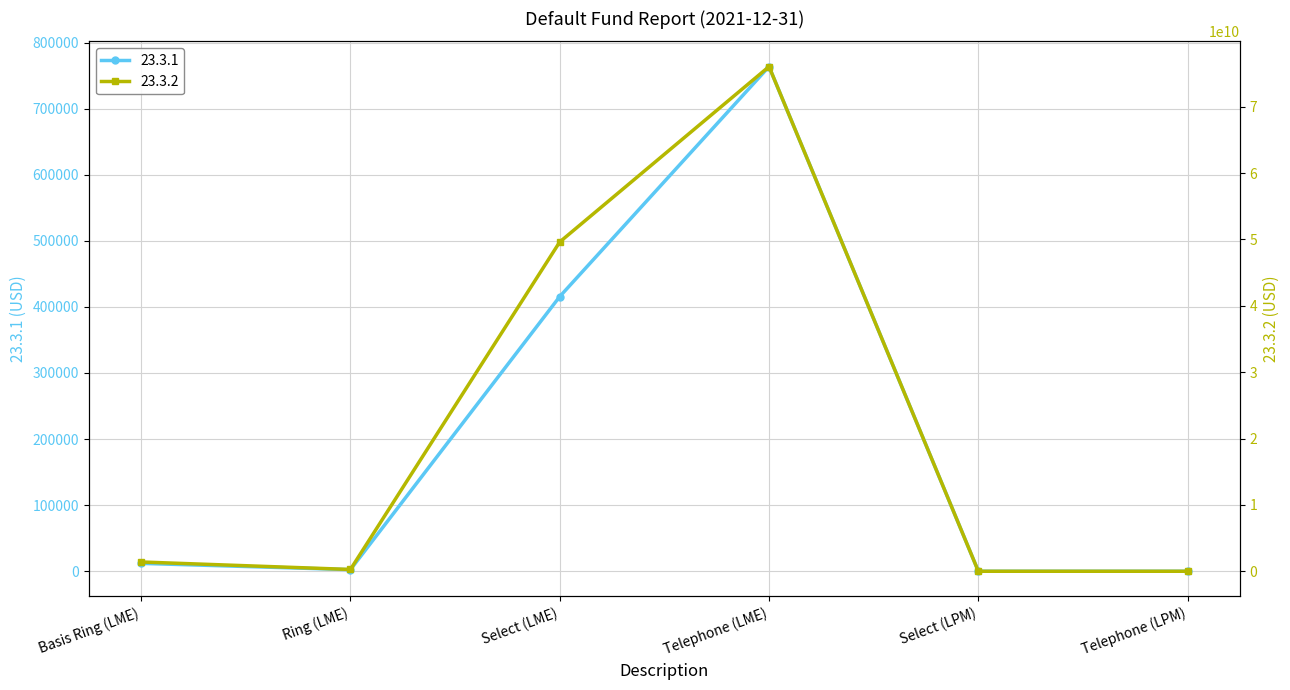

Reading left to right, transcribe all the data shown in this chart.

23.3.1: 11958.4	2431.2	415597.1	763601.1	0.0	0.0
23.3.2: 1399180029.2	271070171.9	49622589305.6	76054605719.4	0.0	0.0